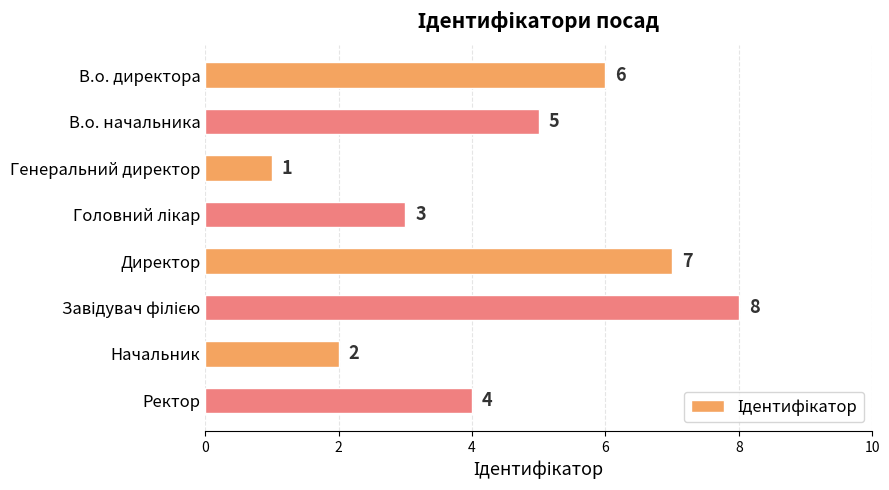

What is the change in value from В.о. начальника to Директор?

+2